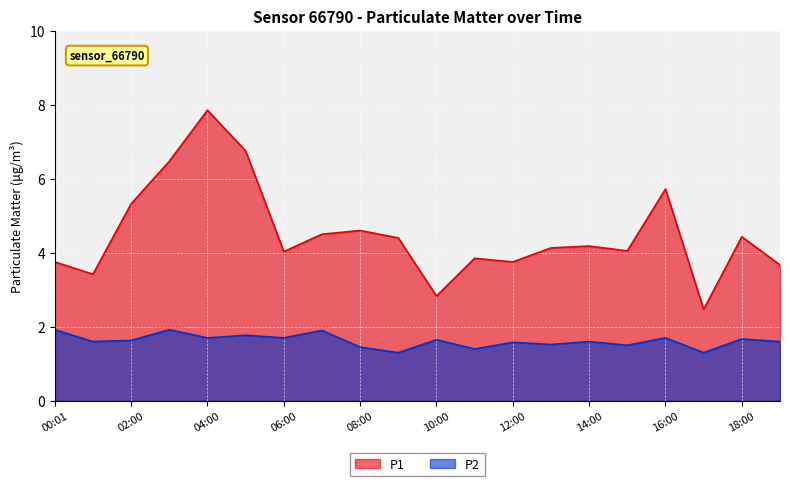

Which category has the highest value in the P1 series?

04:00